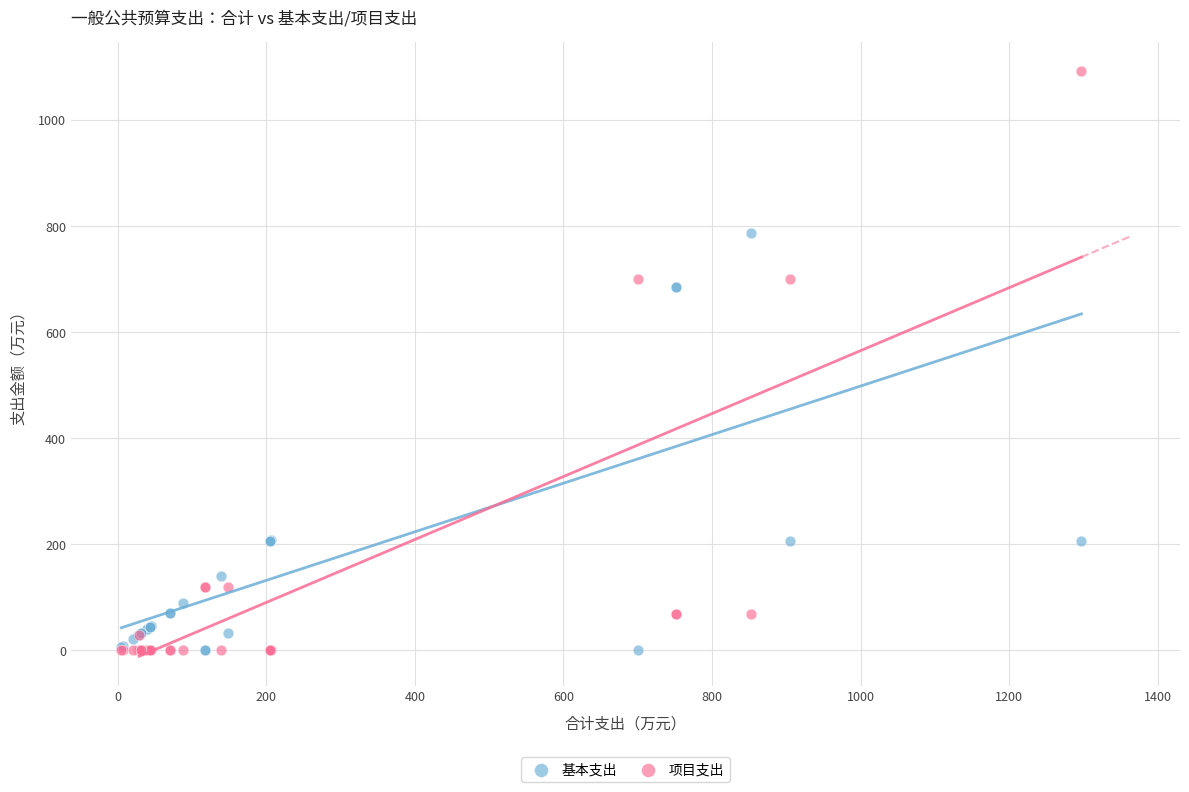

What are all the series names shown in the legend?

基本支出, 项目支出